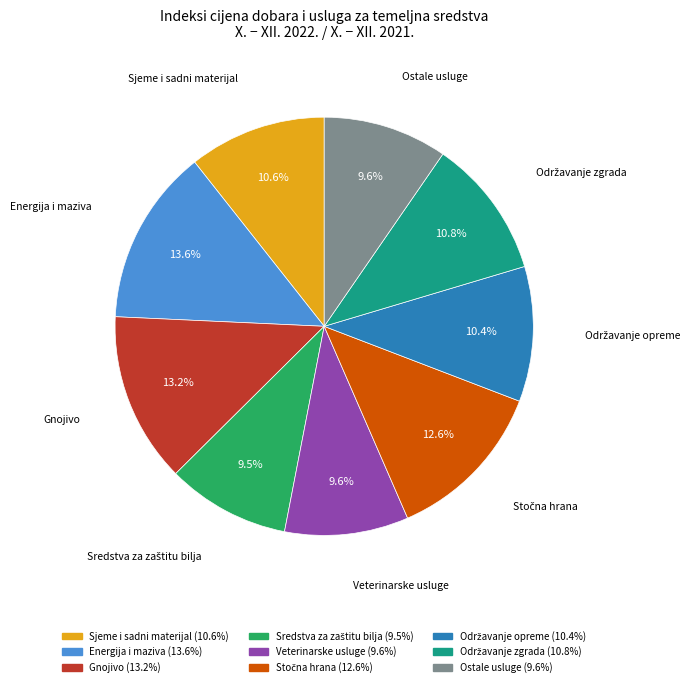

Count the number of slices in the pie.

9